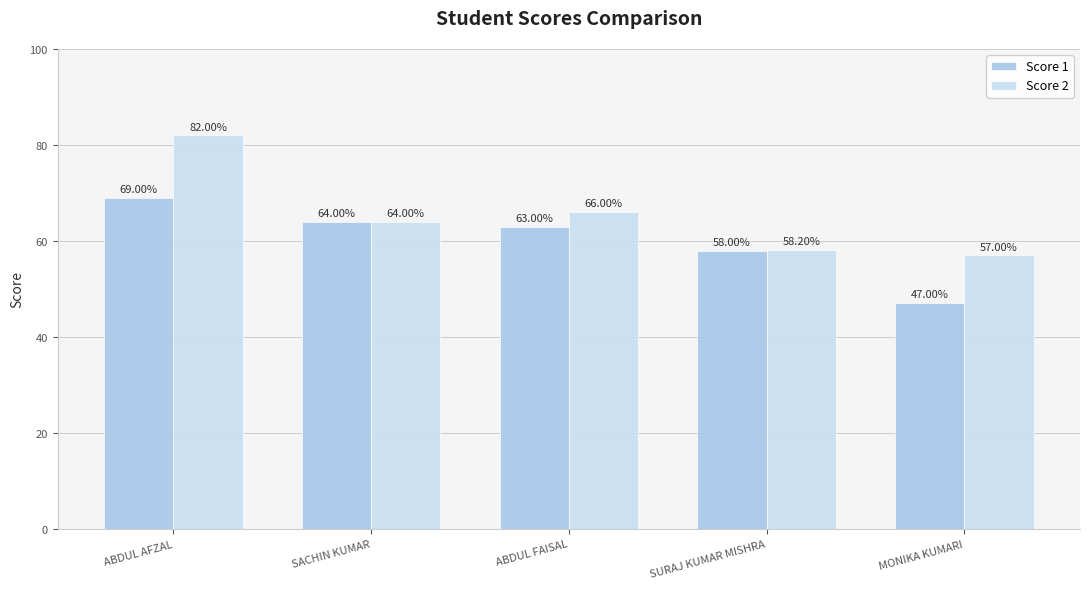

How many bars are there in each group?

2